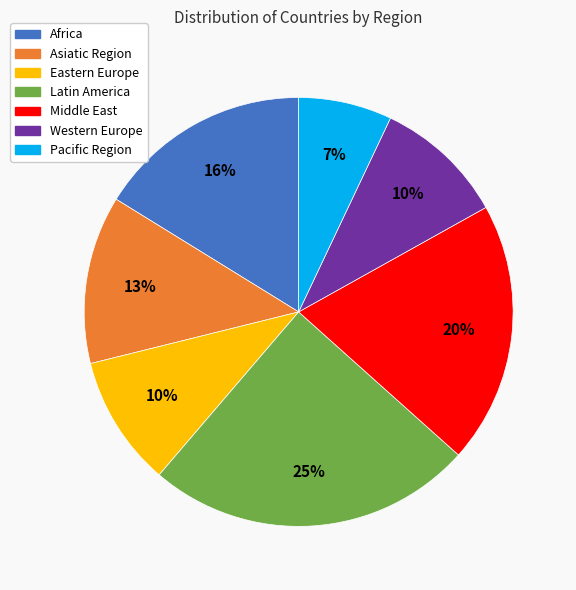

To the nearest percent, what is the average slice percentage?

14%